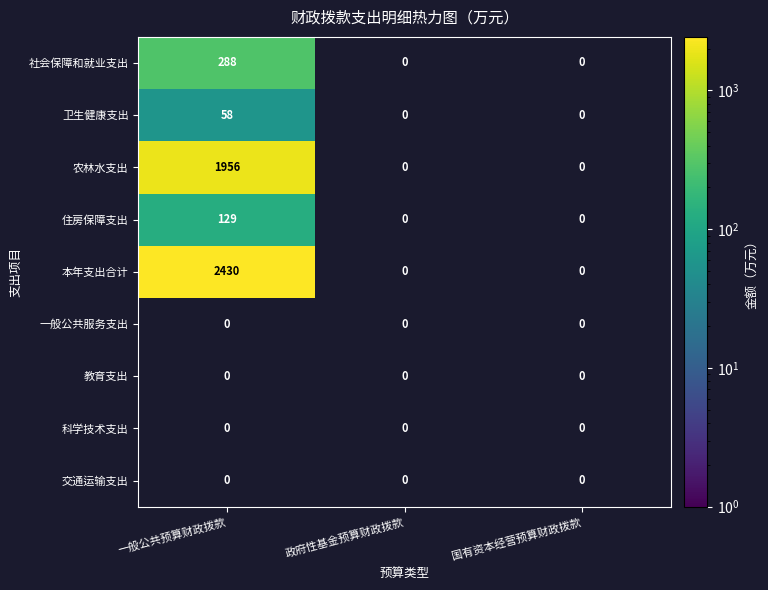

True or false: 本年支出合计 has a value of 966 at 一般公共预算财政拨款.

False